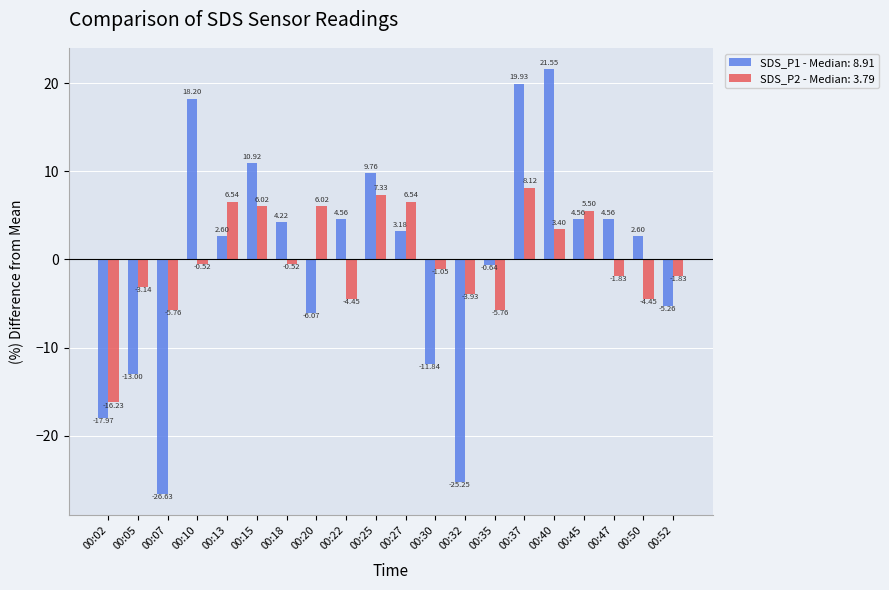

Is the value of SDS_P2 - Median: 3.79 at 00:07 greater than the value of SDS_P1 - Median: 8.91 at 00:15?

No